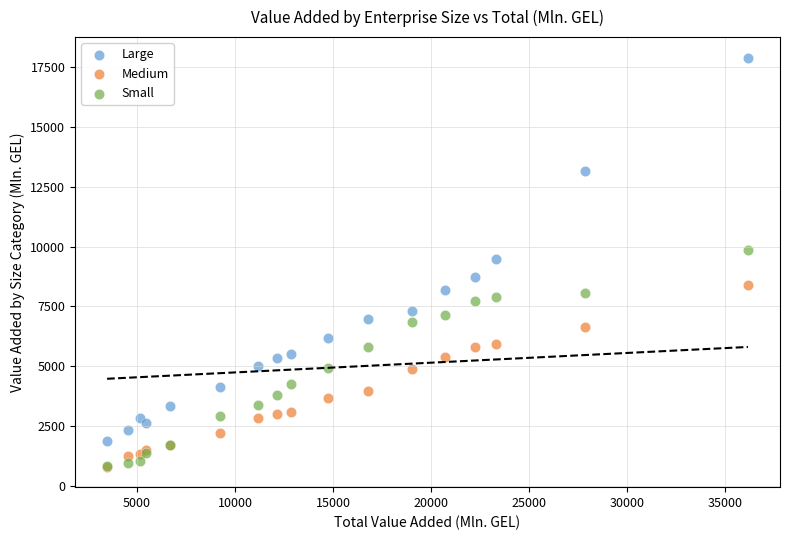

Which series contains the highest Y value?

Large